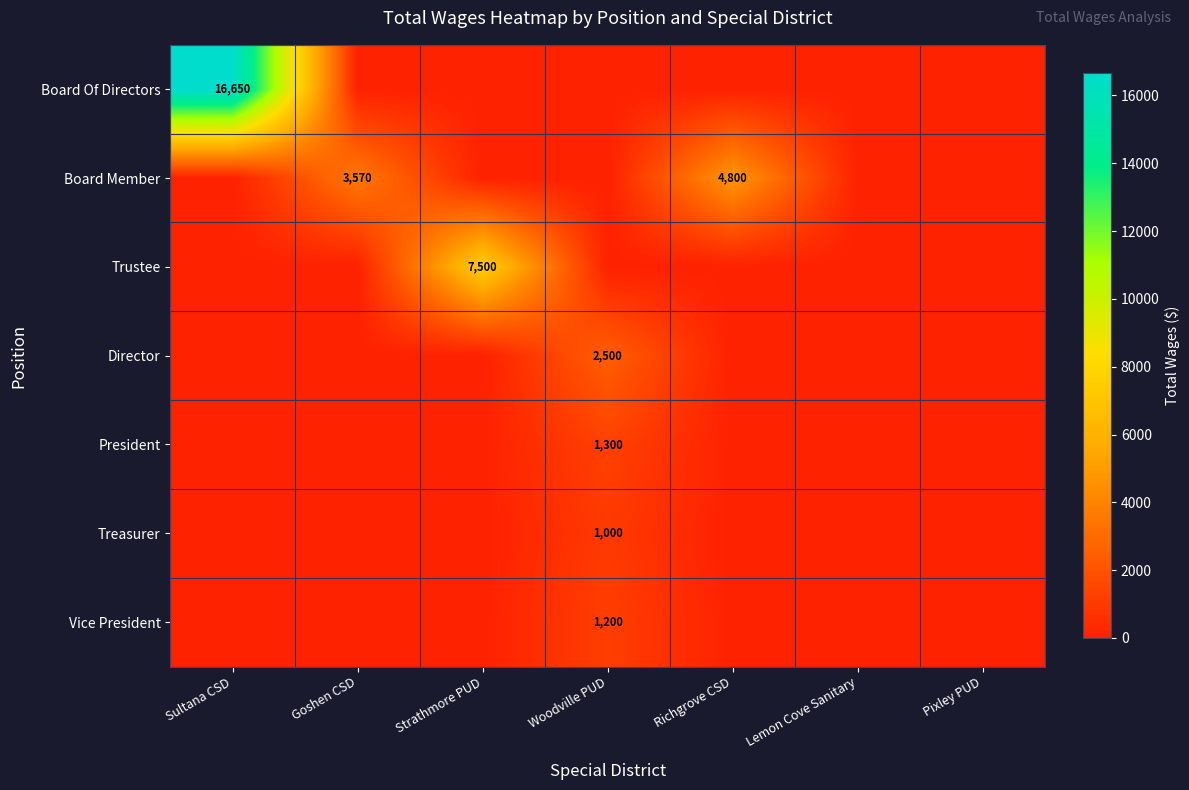

At which category is the sum across all series the highest?

Sultana CSD